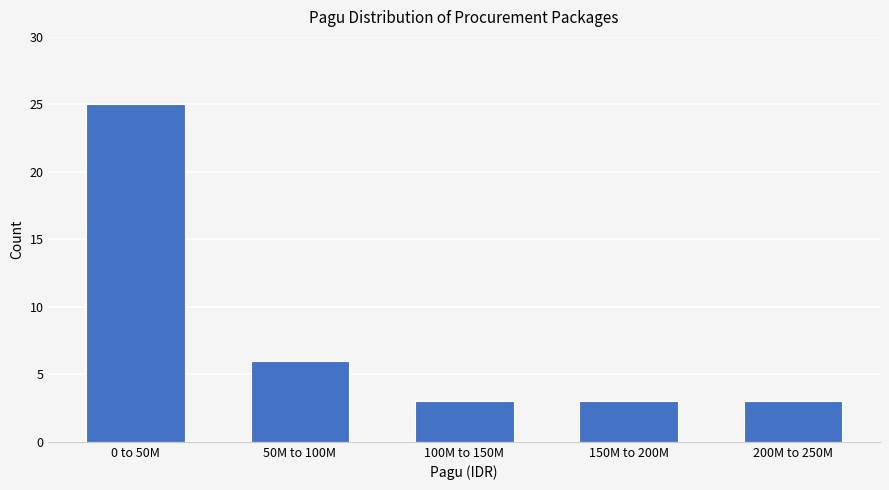

Reading right to left, list all the values displayed in this chart.

200M to 250M=3	150M to 200M=3	100M to 150M=3	50M to 100M=6	0 to 50M=25